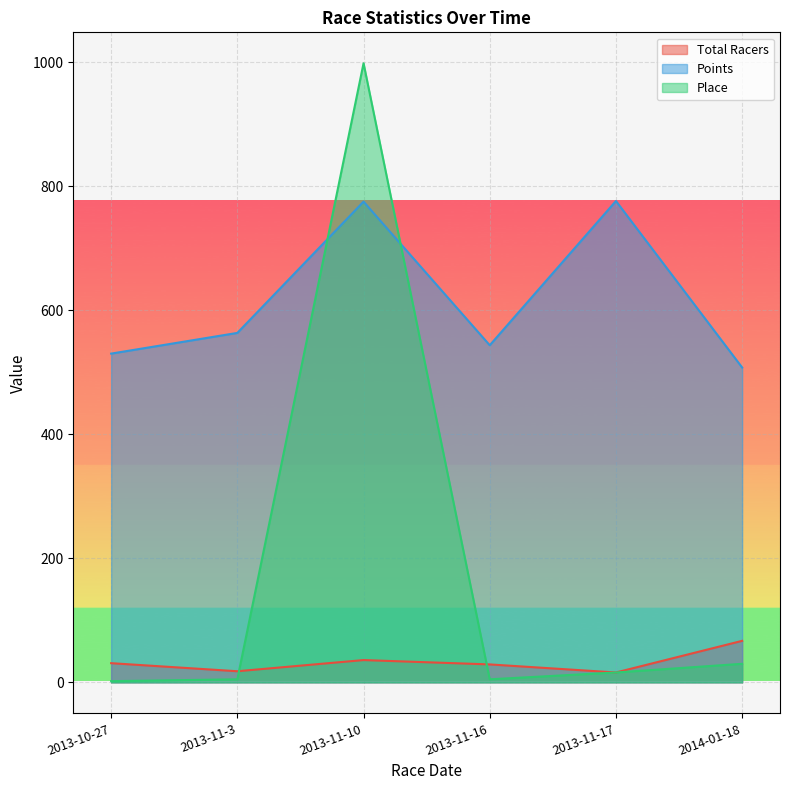

Rank the series by their average value, from highest to lowest.

Points, Place, Total Racers